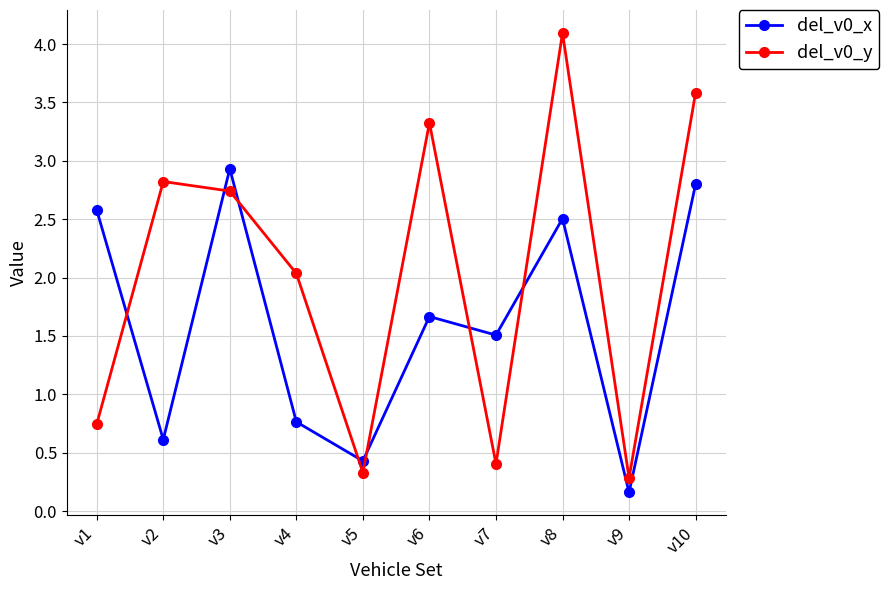

At which category is the sum across all series the highest?

v8